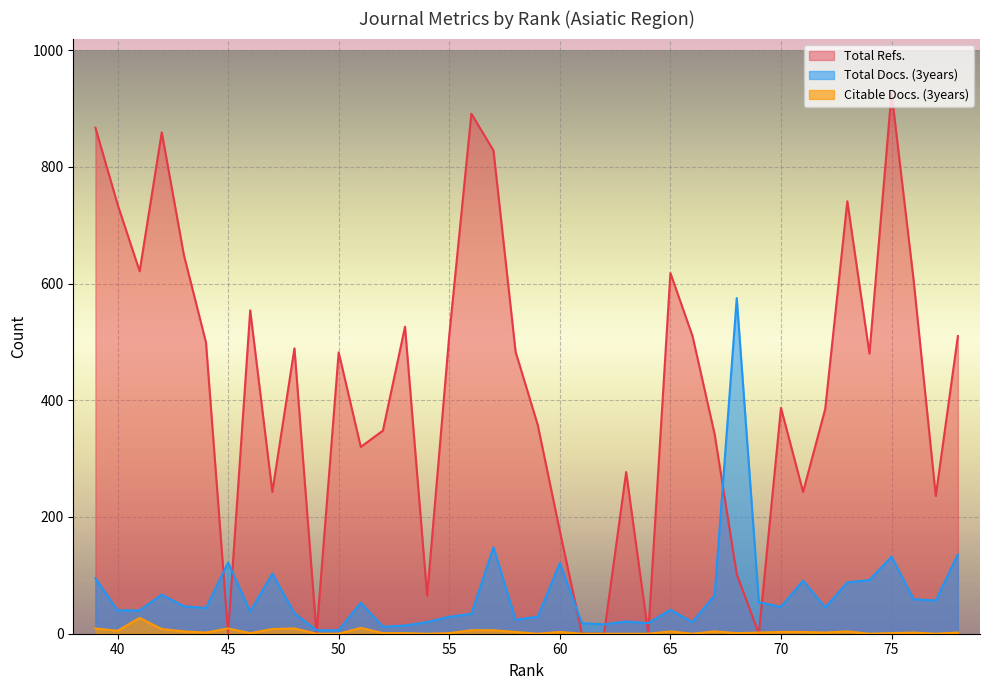

At which label does Citable Docs. (3years) reach its minimum?

77